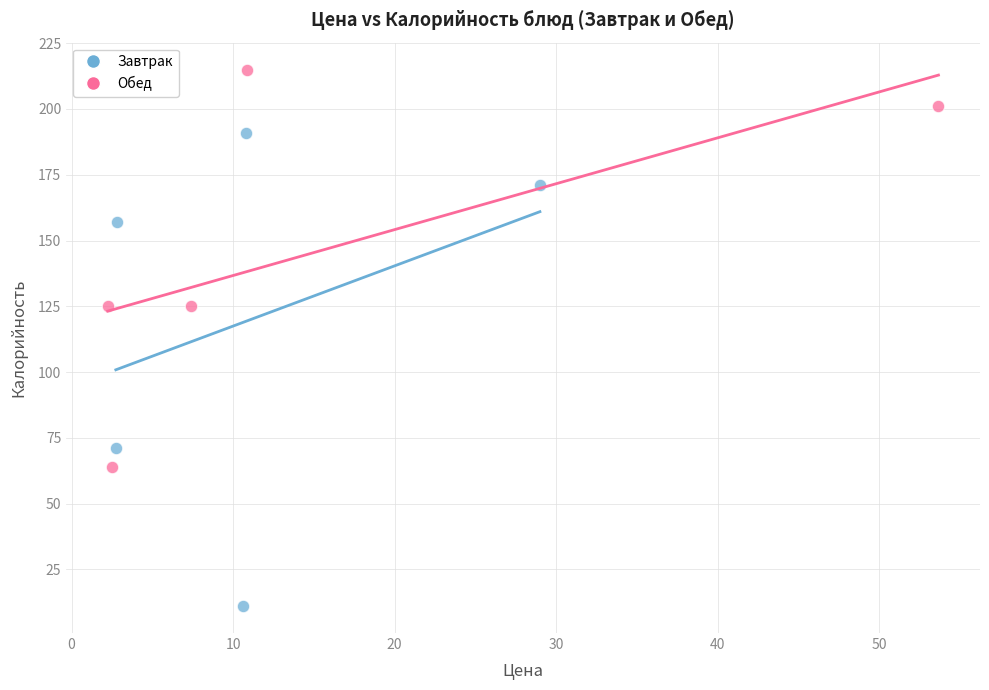

Which series contains the highest Y value?

Обед